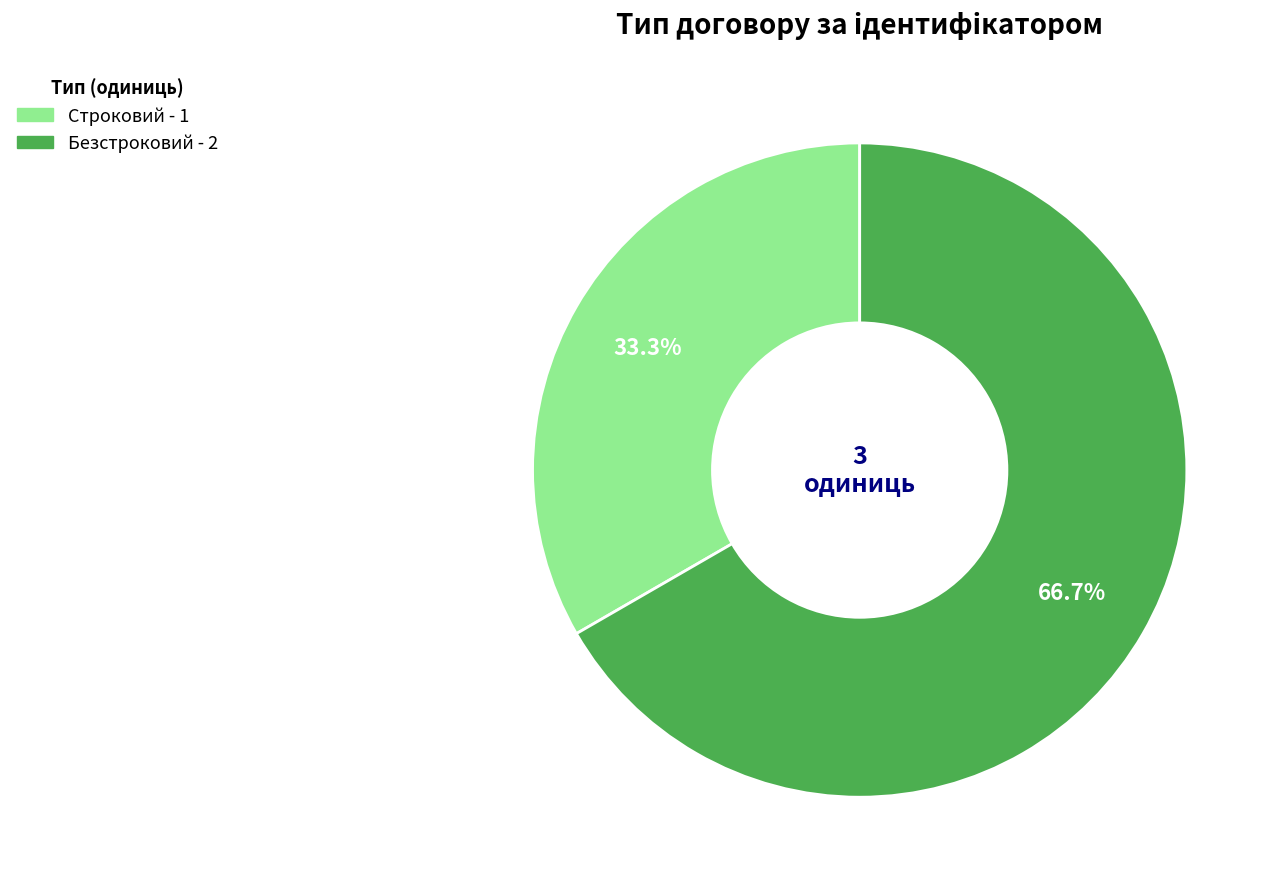

True or false: Безстроковий accounts for 67% of the total.

True